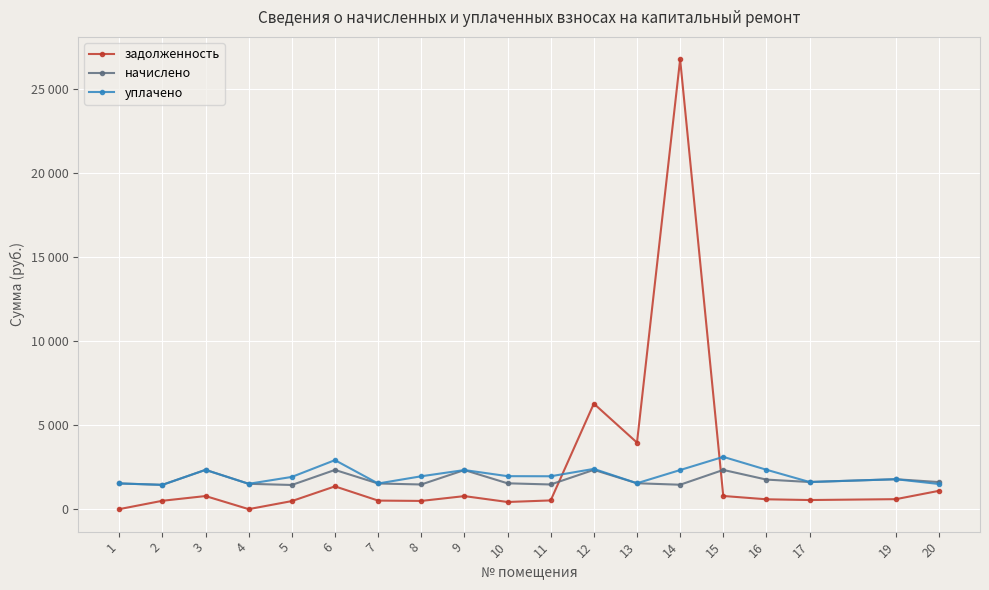

Reading left to right, list all the values displayed in this chart.

задолженность: 0.0	497.7	779.2	0.0	479.3	1355.1	508.8	489.1	775.5	425.4	518.8	6279.5	3960.8	26767.1	783.7	586.2	542.3	593.6	1090.8
начислено: 1530.1	1445.3	2337.6	1508.0	1437.9	2333.9	1526.4	1467.4	2326.5	1537.5	1467.4	2337.6	1541.2	1452.7	2333.9	1758.7	1614.9	1780.8	1611.2
уплачено: 1530.1	1445.3	2337.6	1508.0	1917.2	2916.4	1526.4	1956.6	2326.5	1962.8	1956.6	2395.2	1541.2	2327.0	3111.8	2344.9	1614.9	1780.8	1496.0